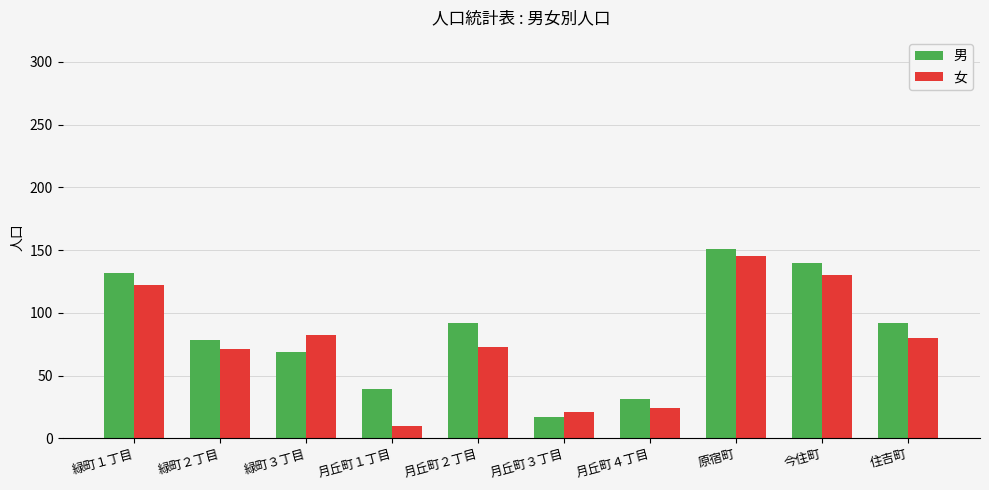

Is the value of 男 at 緑町１丁目 greater than the value of 女 at 住吉町?

Yes